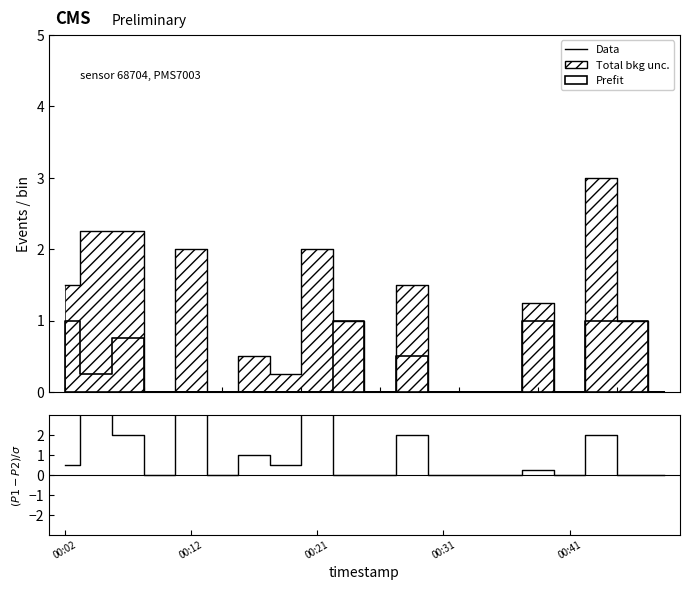

What is the label of the 7th point from the right?

13